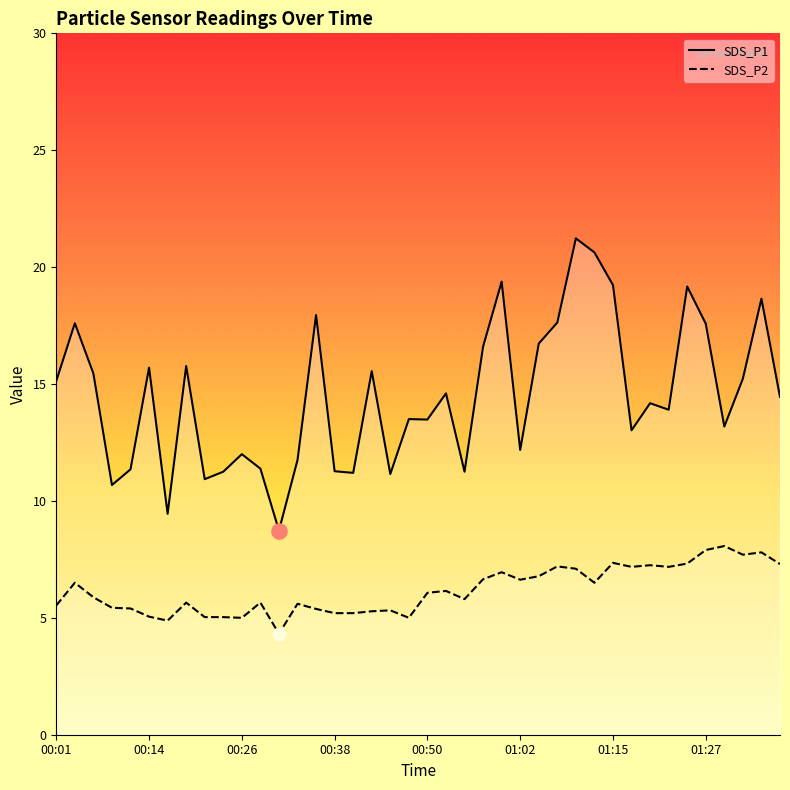

What is the total value across all series at 01:34?

26.4